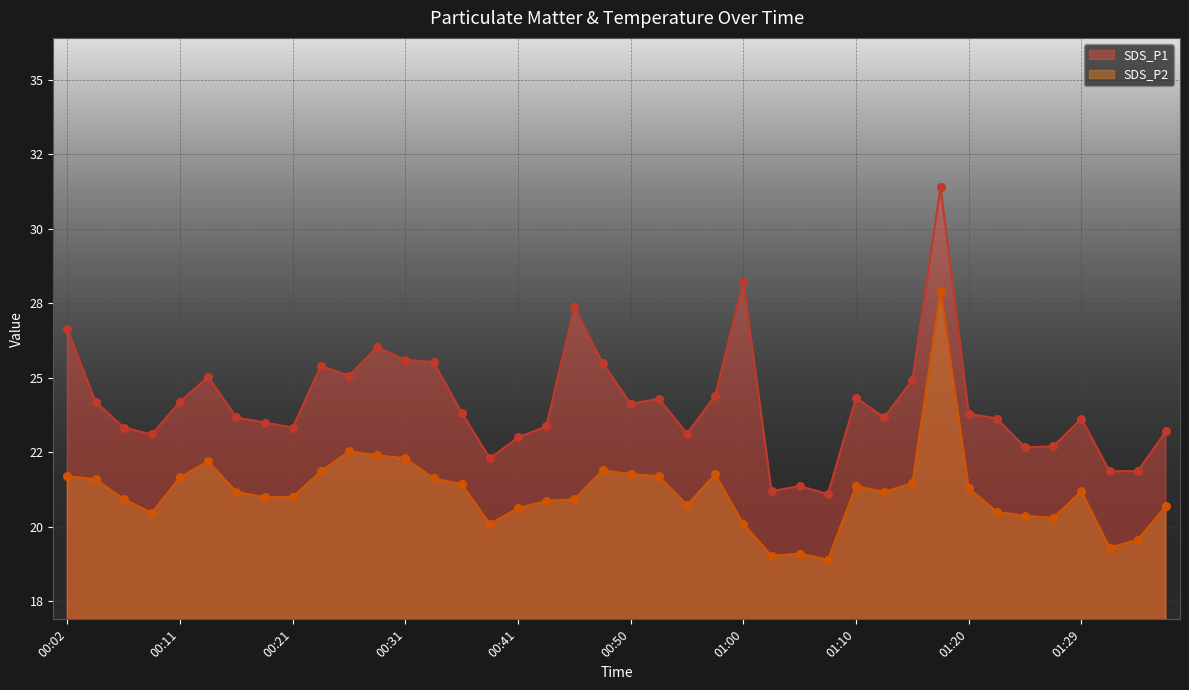

What is the total value across all series at 01:05?

40.5